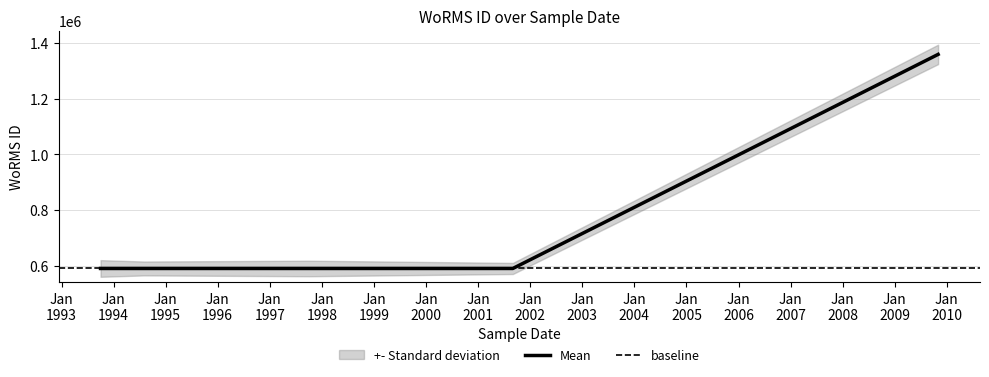

Which has a higher value, 01-10-1993 or 01-08-1994?

01-10-1993